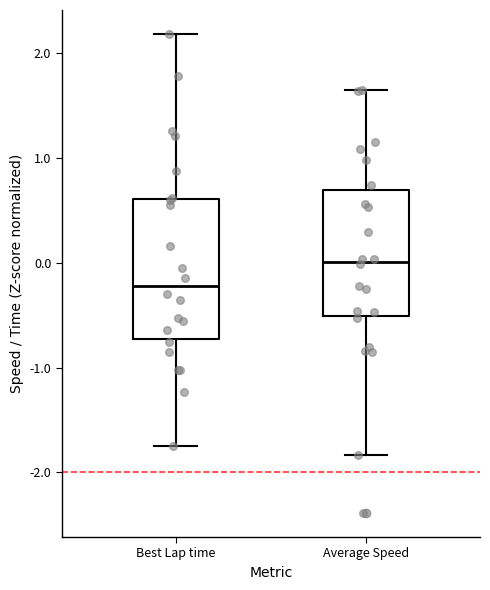

Which box's median line is the lowest?

Best Lap time